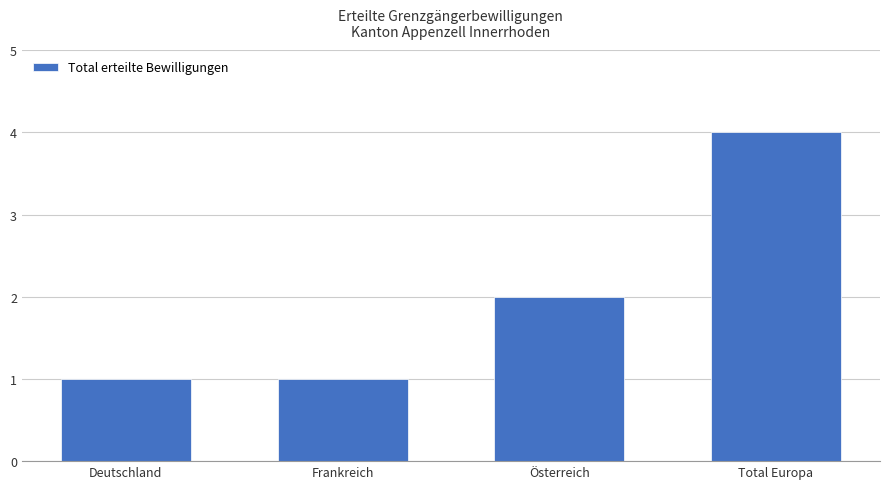

What is the change in value from Österreich to Total Europa?

+2